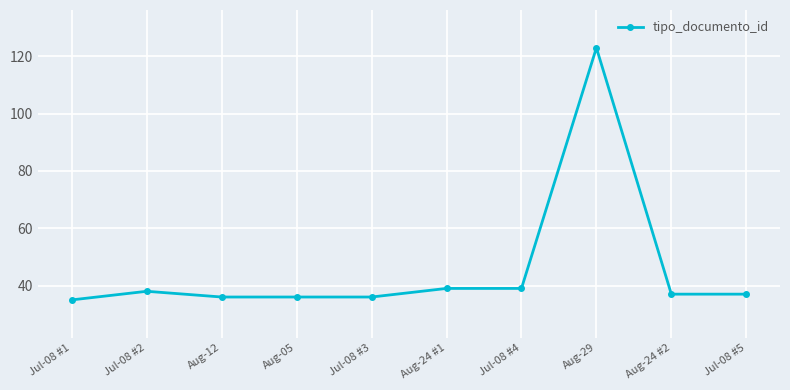

What is the label of the 8th point from the left?

Aug-29